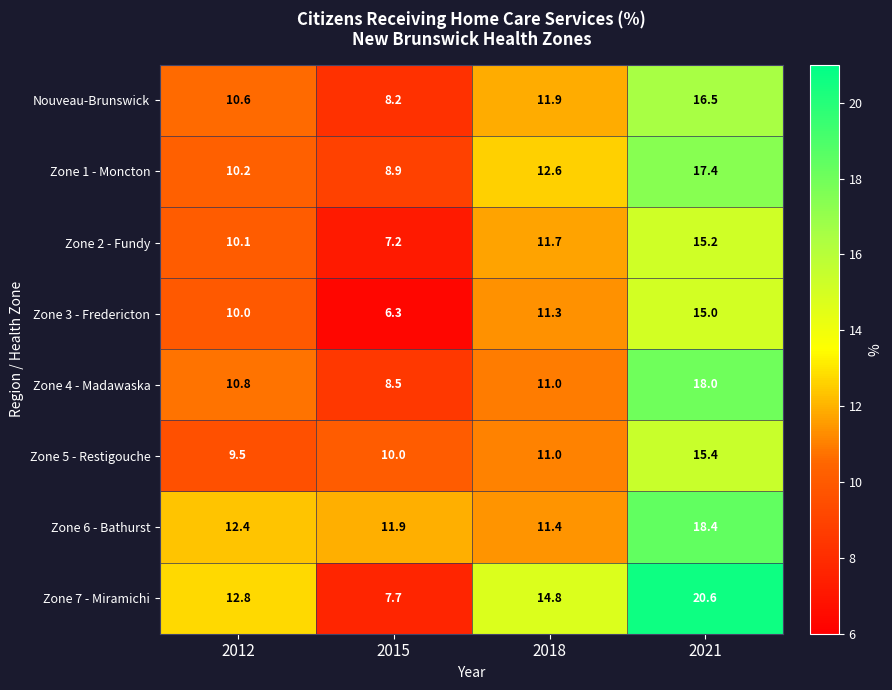

At 2012, list the series in order from largest to smallest.

Zone 7 - Miramichi, Zone 6 - Bathurst, Zone 4 - Madawaska, Nouveau-Brunswick, Zone 1 - Moncton, Zone 2 - Fundy, Zone 3 - Fredericton, Zone 5 - Restigouche